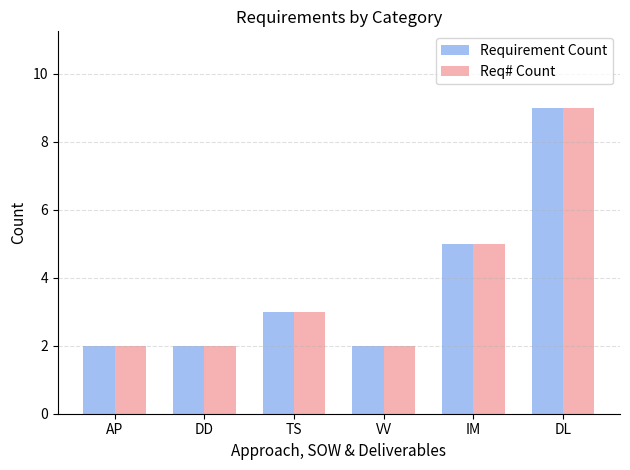

What is the label of the 1st bar from the right?

DL